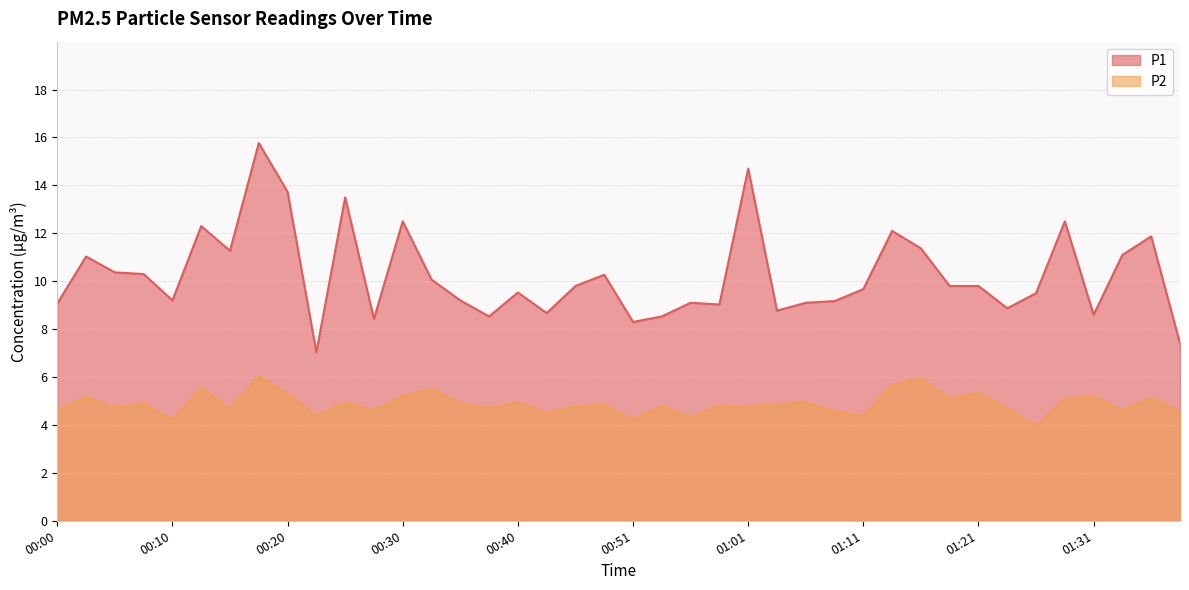

What are all the series names shown in the legend?

P1, P2